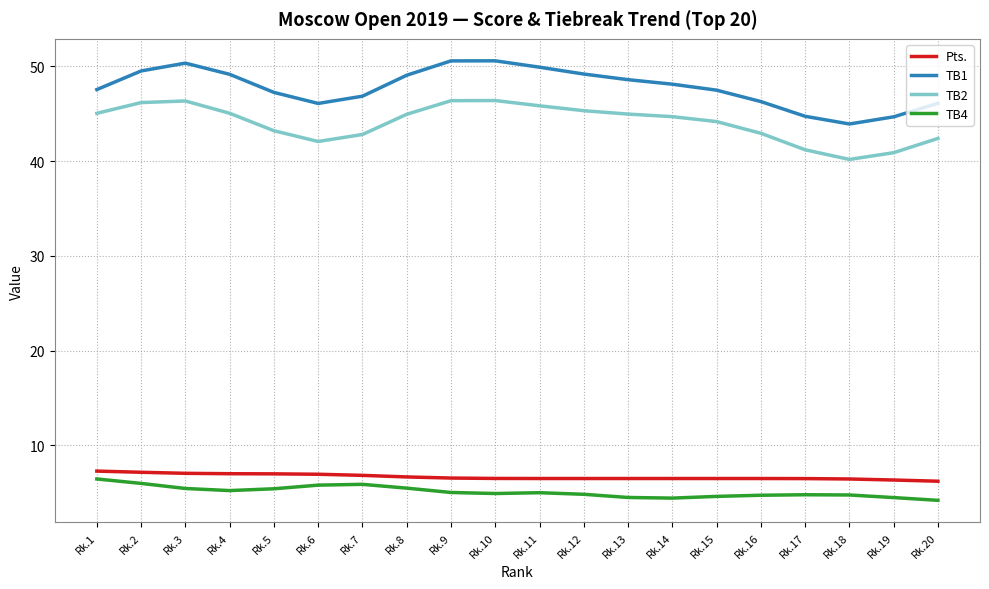

The value of TB4 at Rk.6 is 5.8. True or false?

True